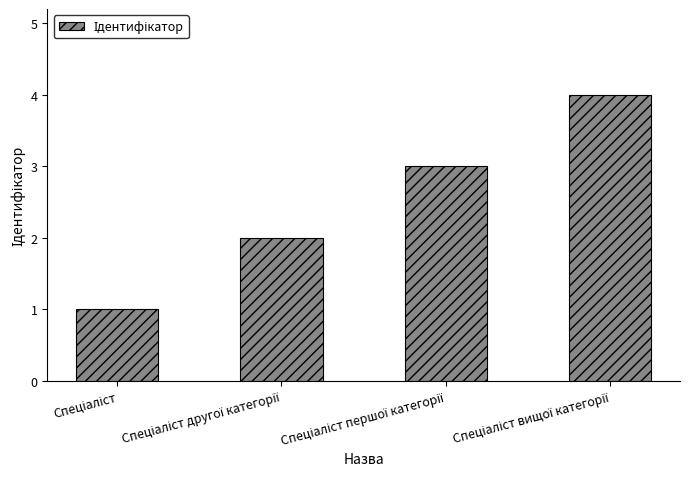

What is the smallest value displayed?

1